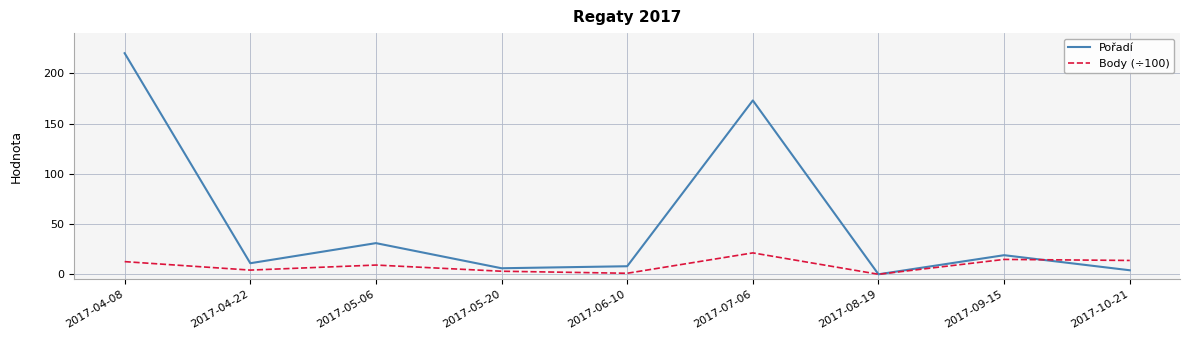

Reading right to left, list all the values displayed in this chart.

Pořadí: 2017-10-21=4.0	2017-09-15=19.0	2017-08-19=0.0	2017-07-06=173.0	2017-06-10=8.0	2017-05-20=6.0	2017-05-06=31.0	2017-04-22=11.0	2017-04-08=220.0
Body (÷100): 2017-10-21=13.8	2017-09-15=14.8	2017-08-19=0.0	2017-07-06=21.3	2017-06-10=1.0	2017-05-20=3.0	2017-05-06=9.2	2017-04-22=4.2	2017-04-08=12.6